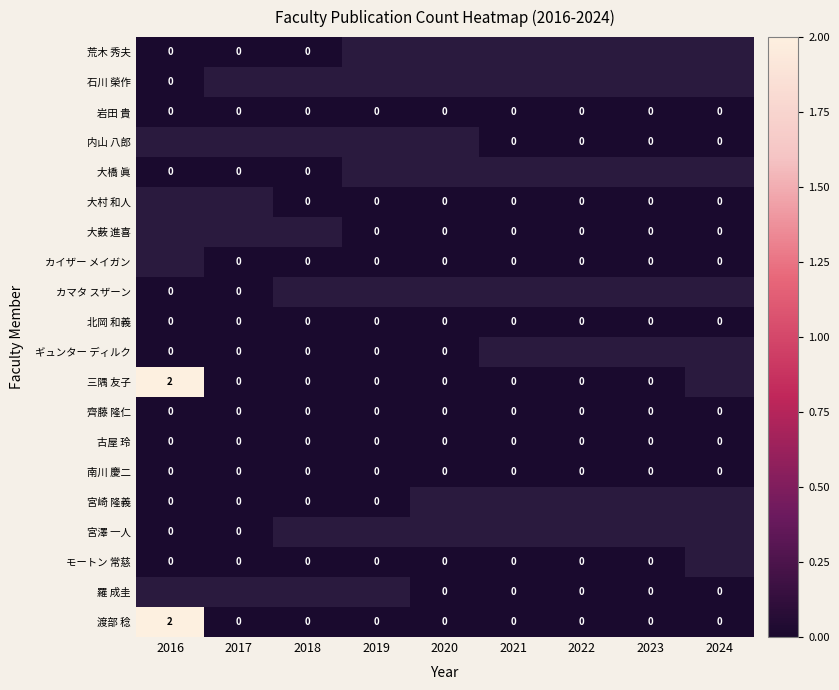

The 齊藤 隆仁 series shows 0 at 2018. True or false?

True